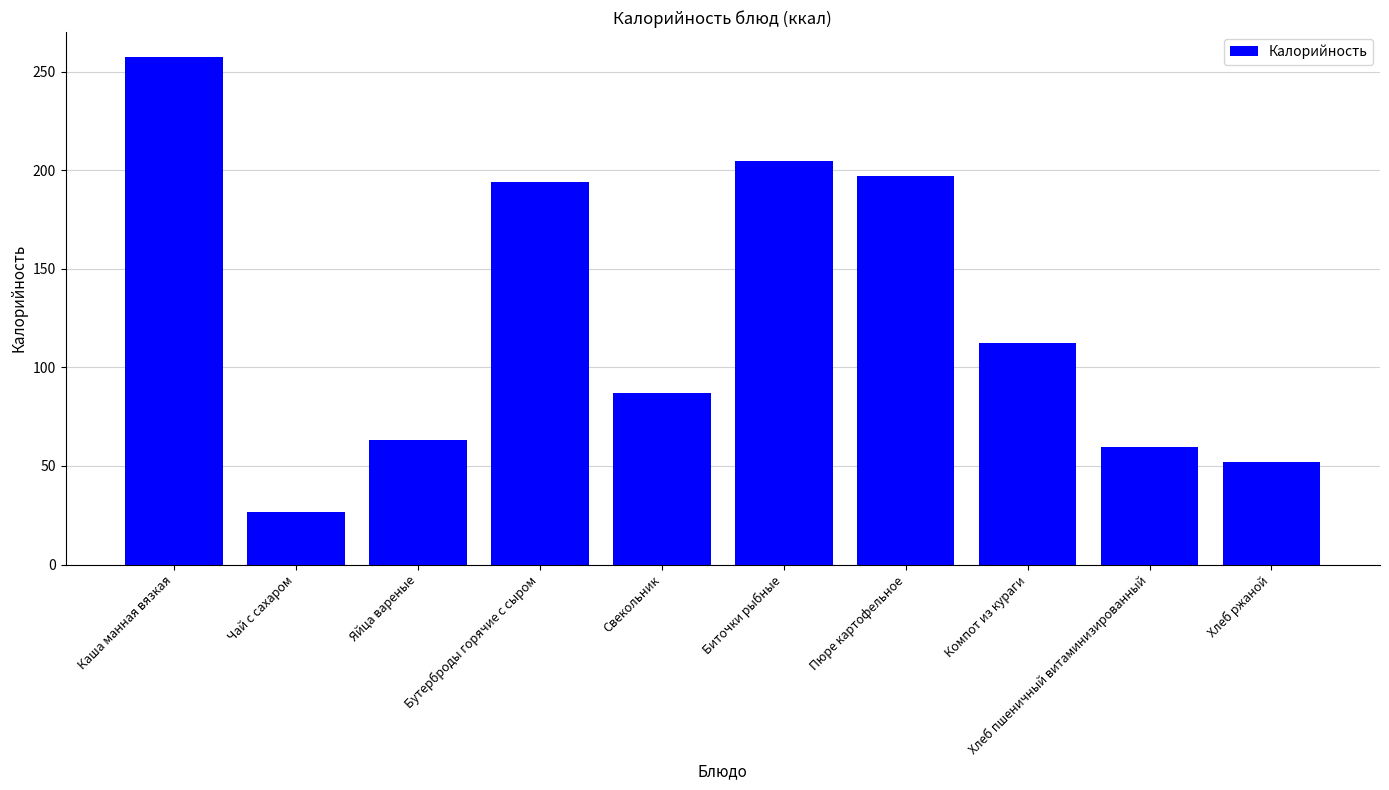

How many categories are shown in the chart?

10